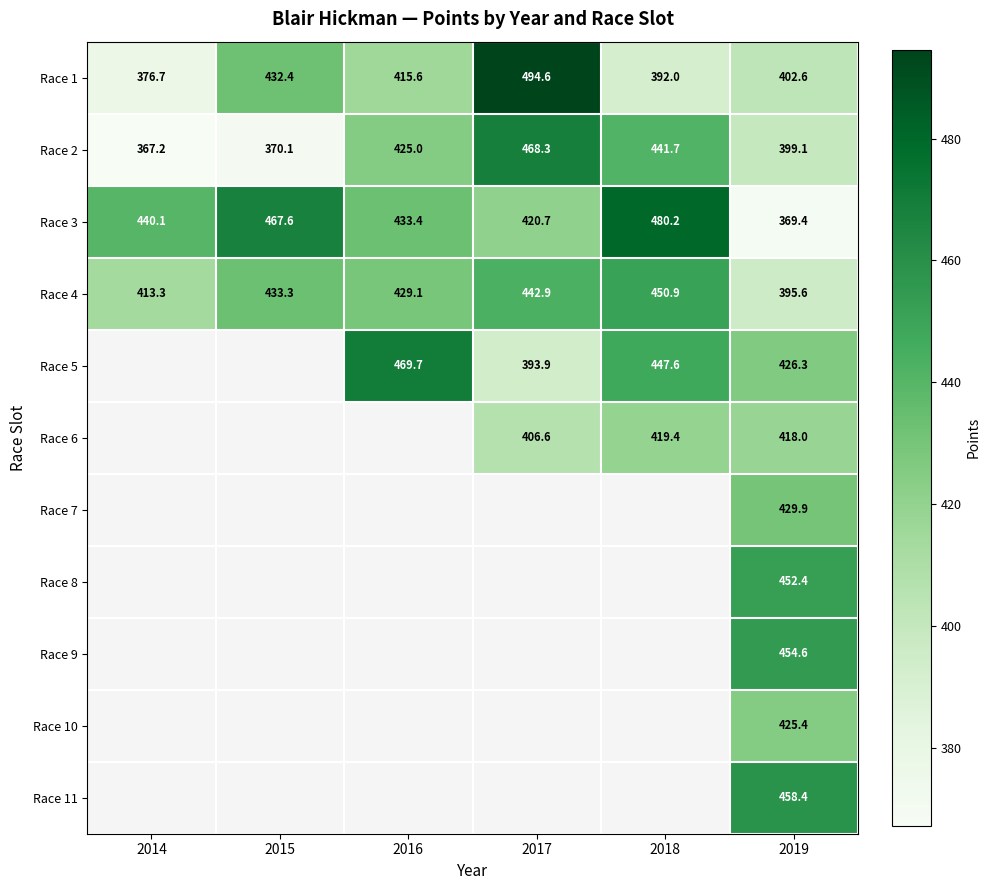

At which label is Race 4 closest to 423?

2016